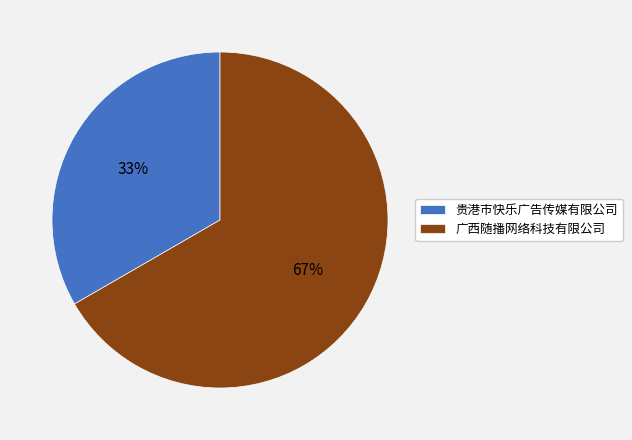

True or false: 广西随播网络科技有限公司 accounts for 77% of the total.

False